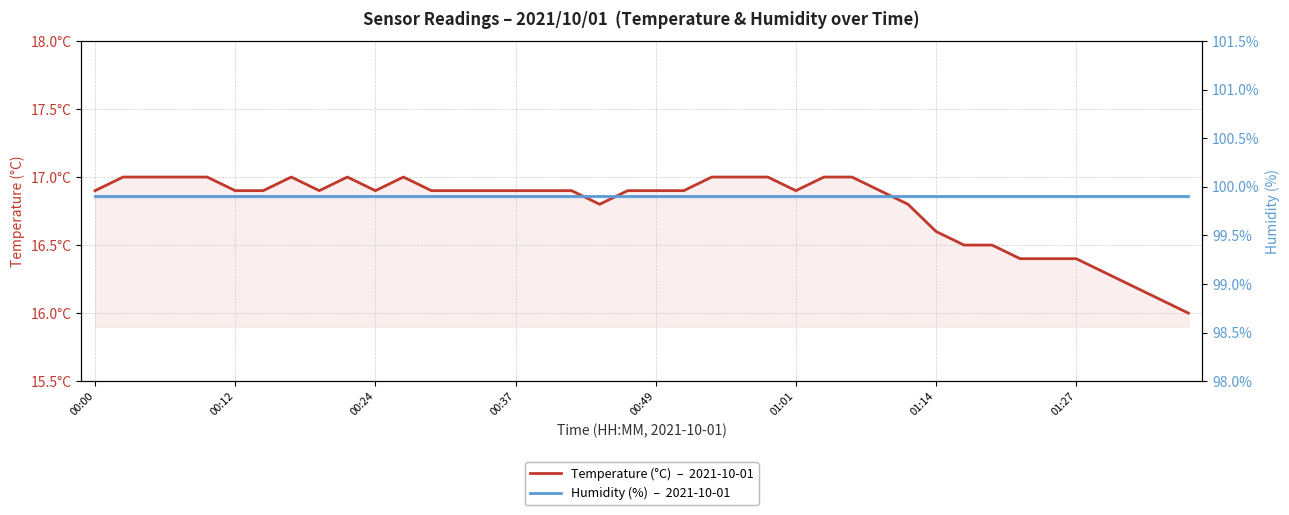

Count the number of categories in the chart.

40